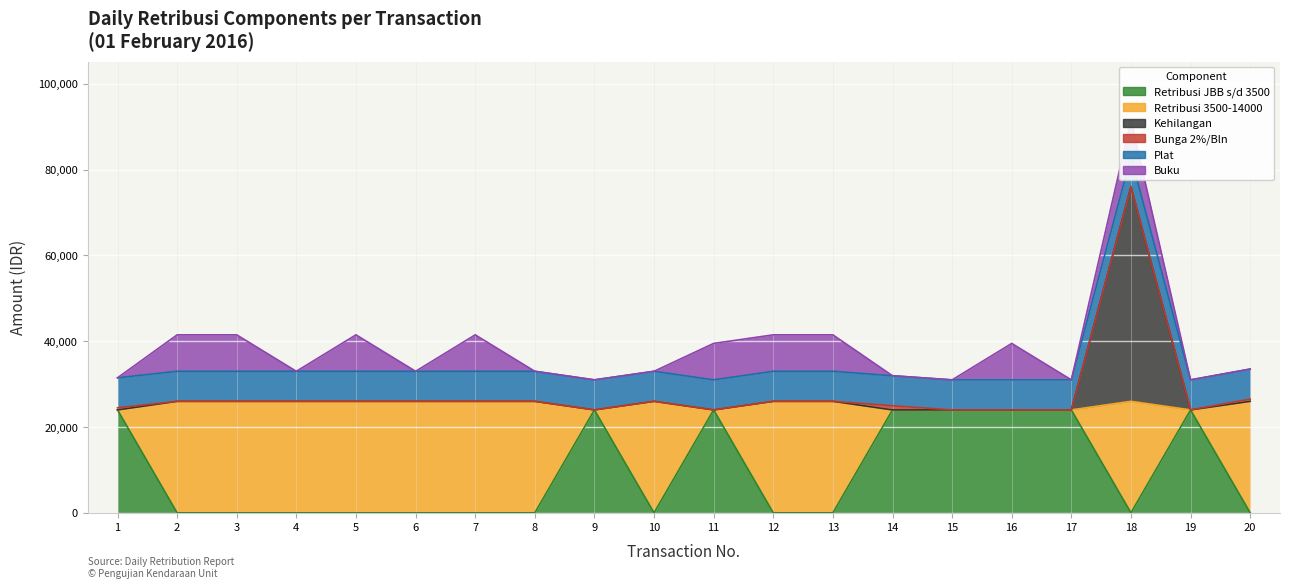

True or false: Retribusi JBB s/d 3500 has a value of 0 at 7.

True